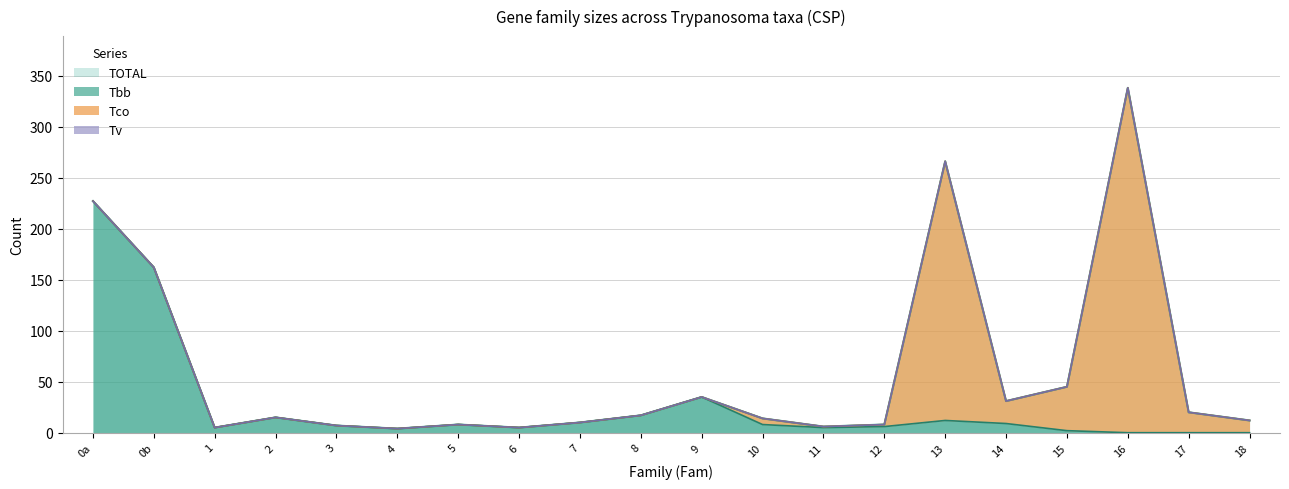

What is the maximum value shown in the chart?

338